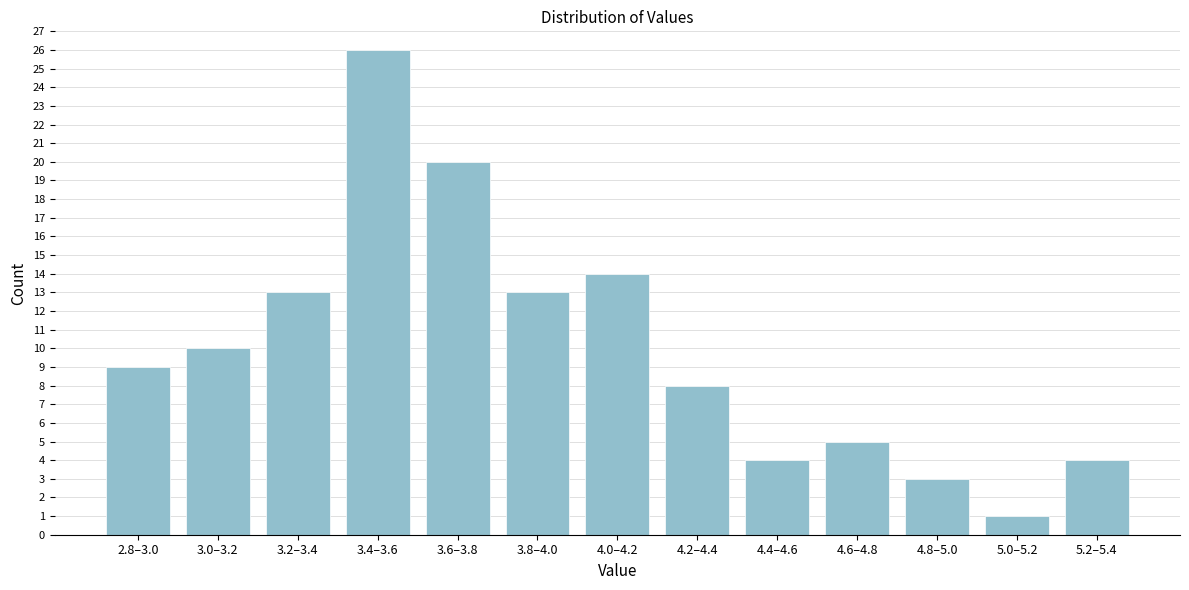

Reading left to right, extract all data points from this chart.

9	10	13	26	20	13	14	8	4	5	3	1	4